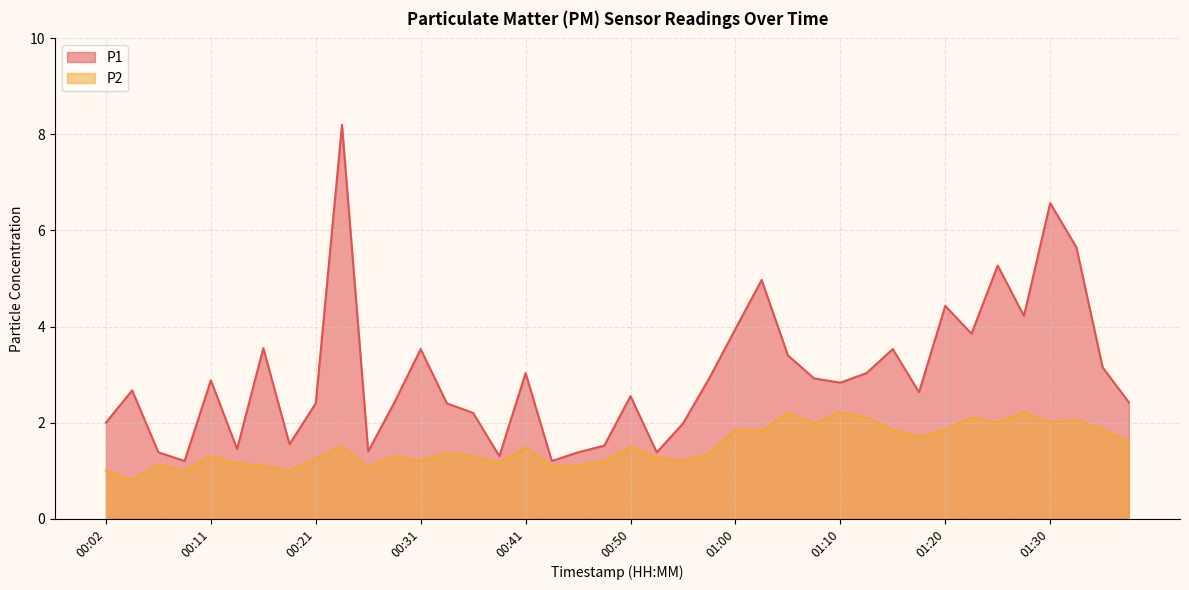

At 01:15, list the series in order from largest to smallest.

P1, P2